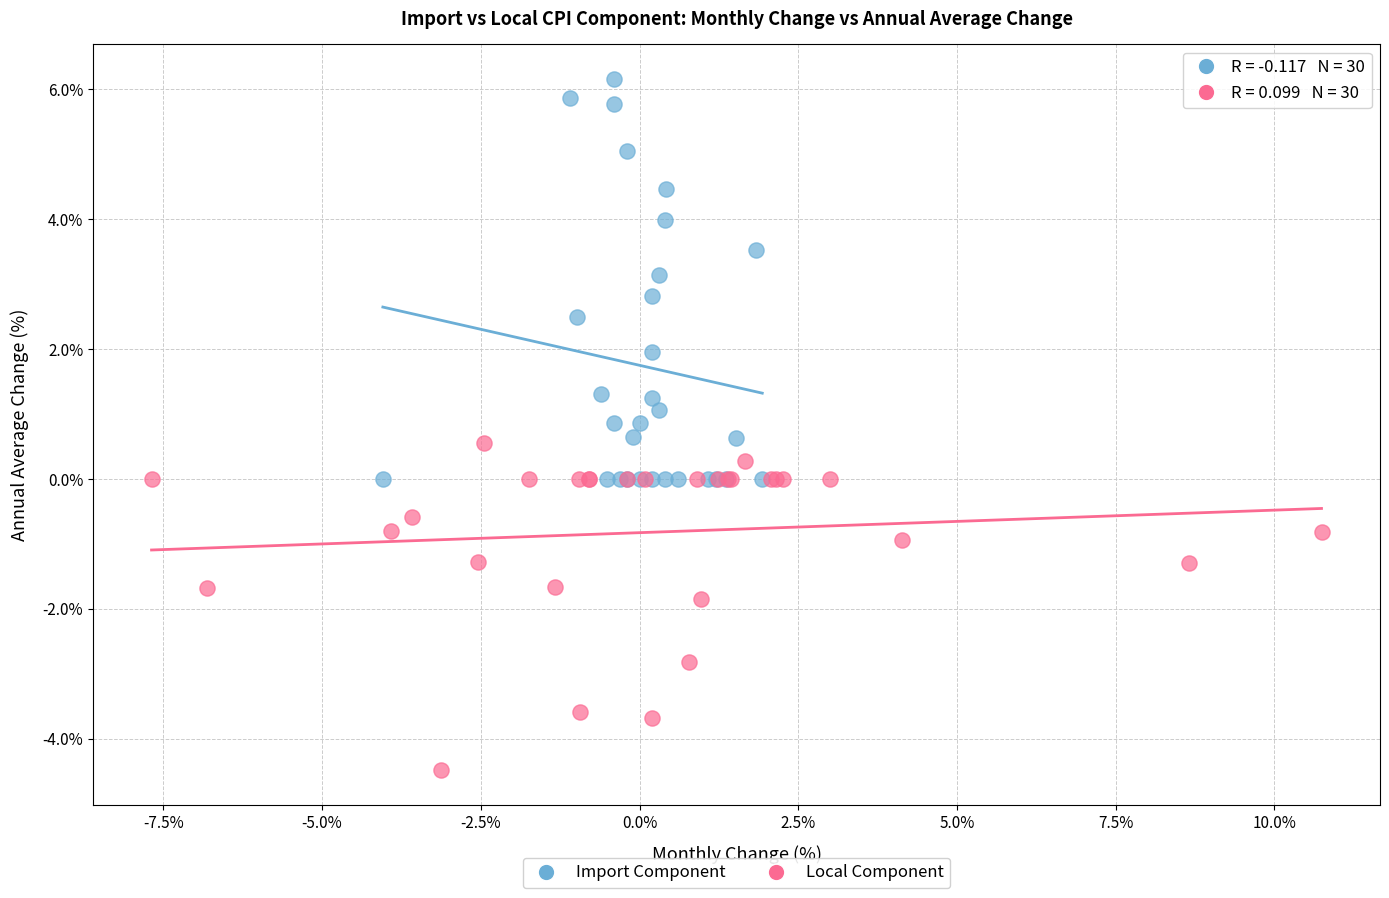

What are all the series names shown in the legend?

Import Component, Local Component